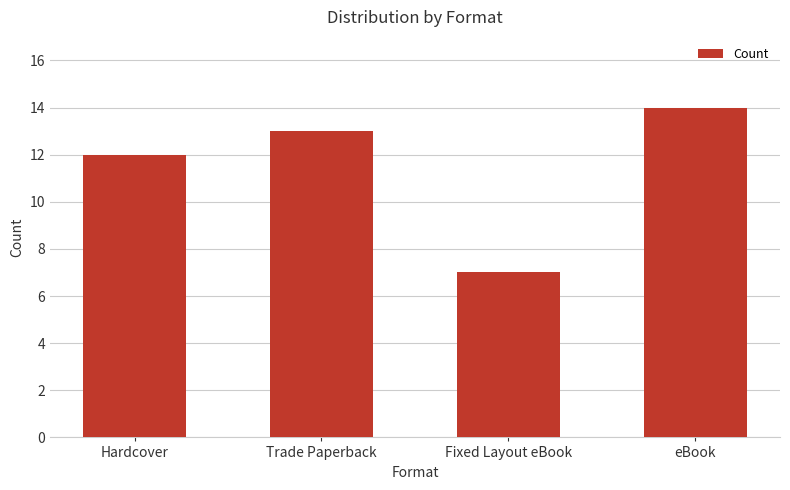

Reading left to right, what are all the values shown in this chart?

12	13	7	14